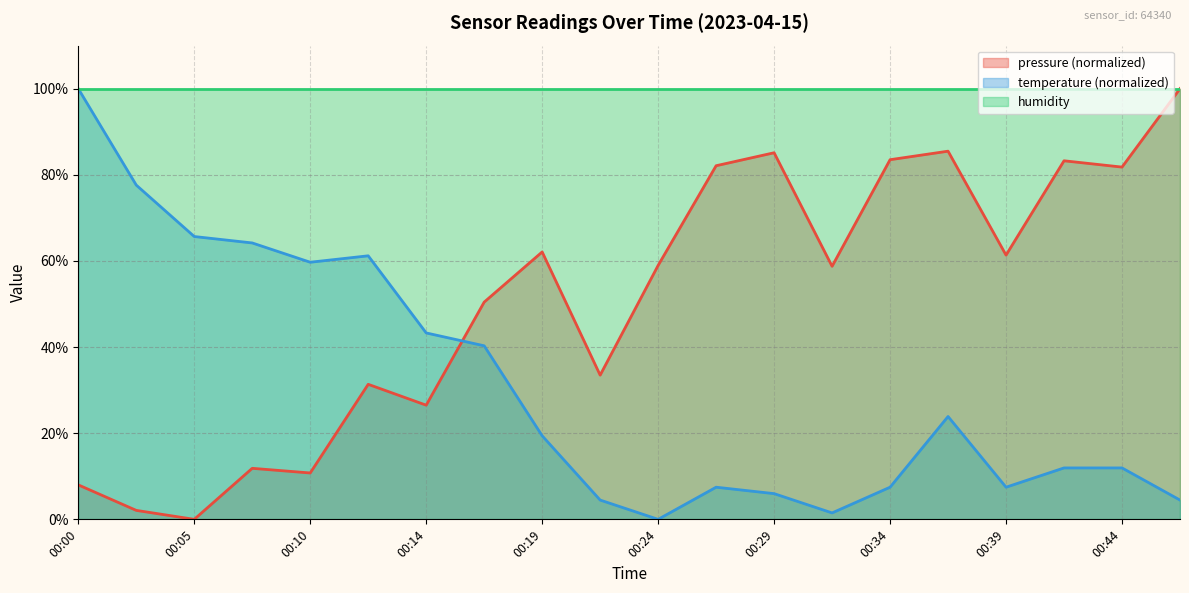

How many intersections are there between pressure and temperature?

1